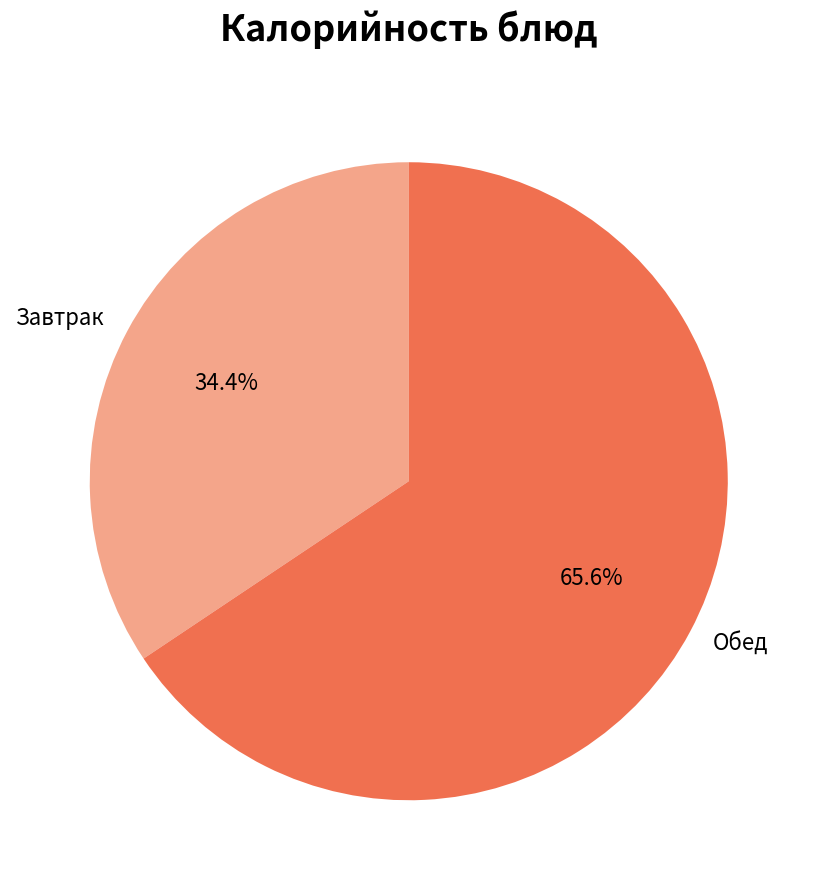

Does any single category account for the majority?

Yes